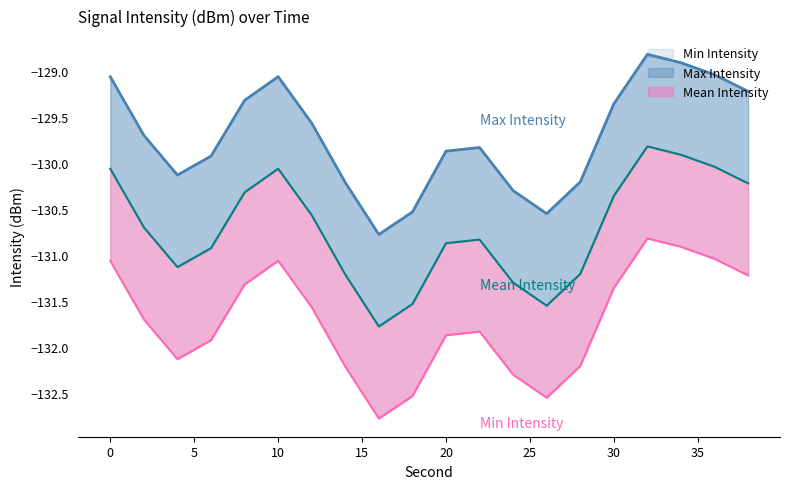

What is the average value of the Mean Intensity series?

-130.7